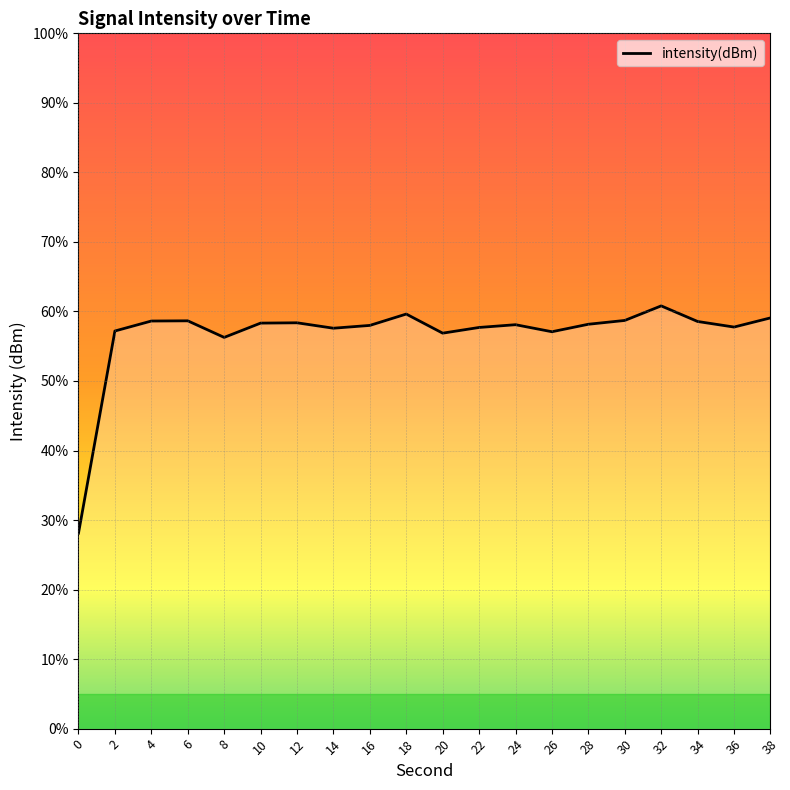

List the labels in order of value, largest first.

32, 18, 38, 30, 6, 4, 34, 12, 10, 28, 24, 16, 36, 22, 14, 2, 26, 20, 8, 0